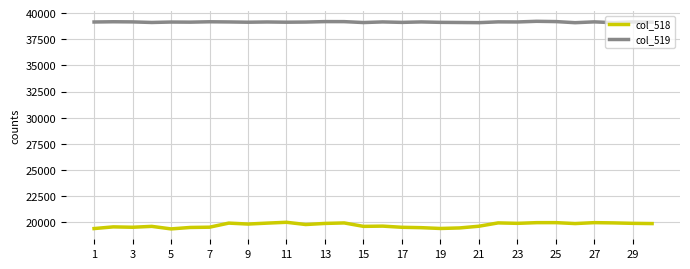

List the series in order of their peak value, lowest first.

col_518, col_519